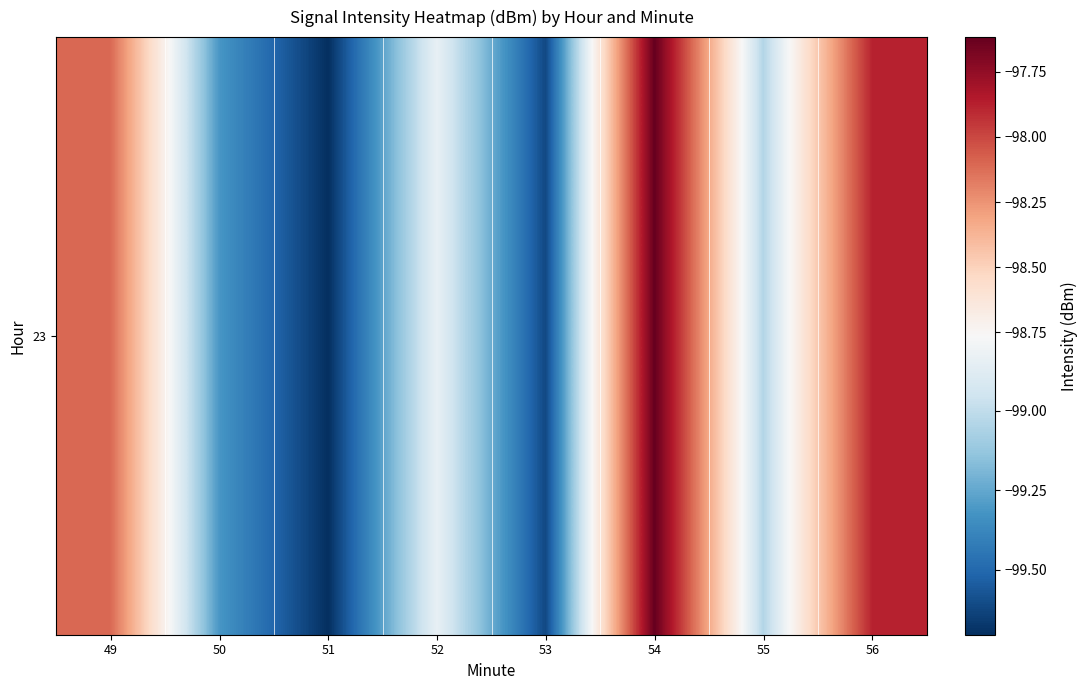

Count the number of data series in this chart.

1